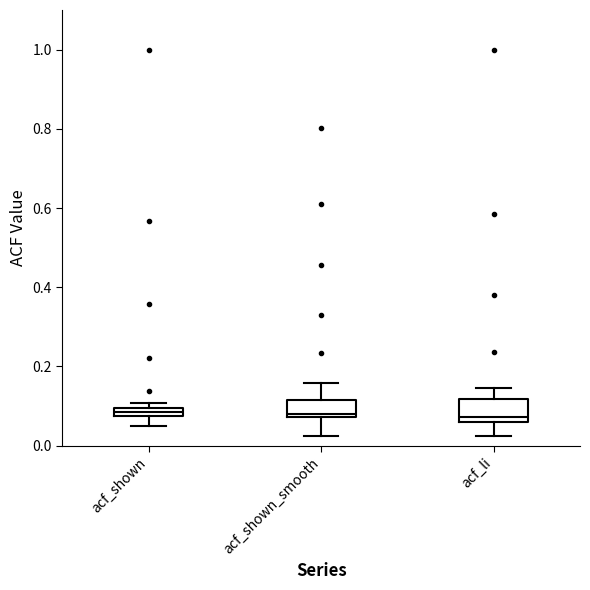

Where is the upper edge of the box for acf_shown on the y-axis? The values are not printed on the chart, so give them approximately, as read against the axis.

0.10